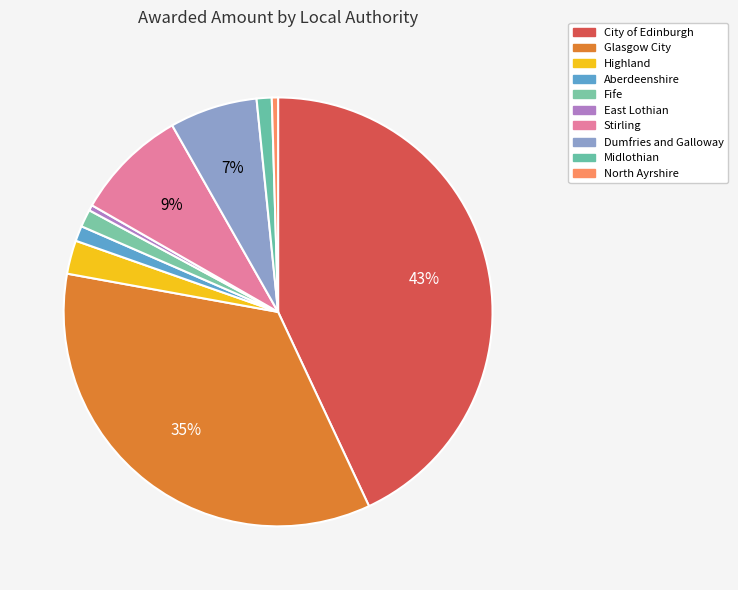

Combined, do Stirling and Dumfries and Galloway account for over 50%?

No